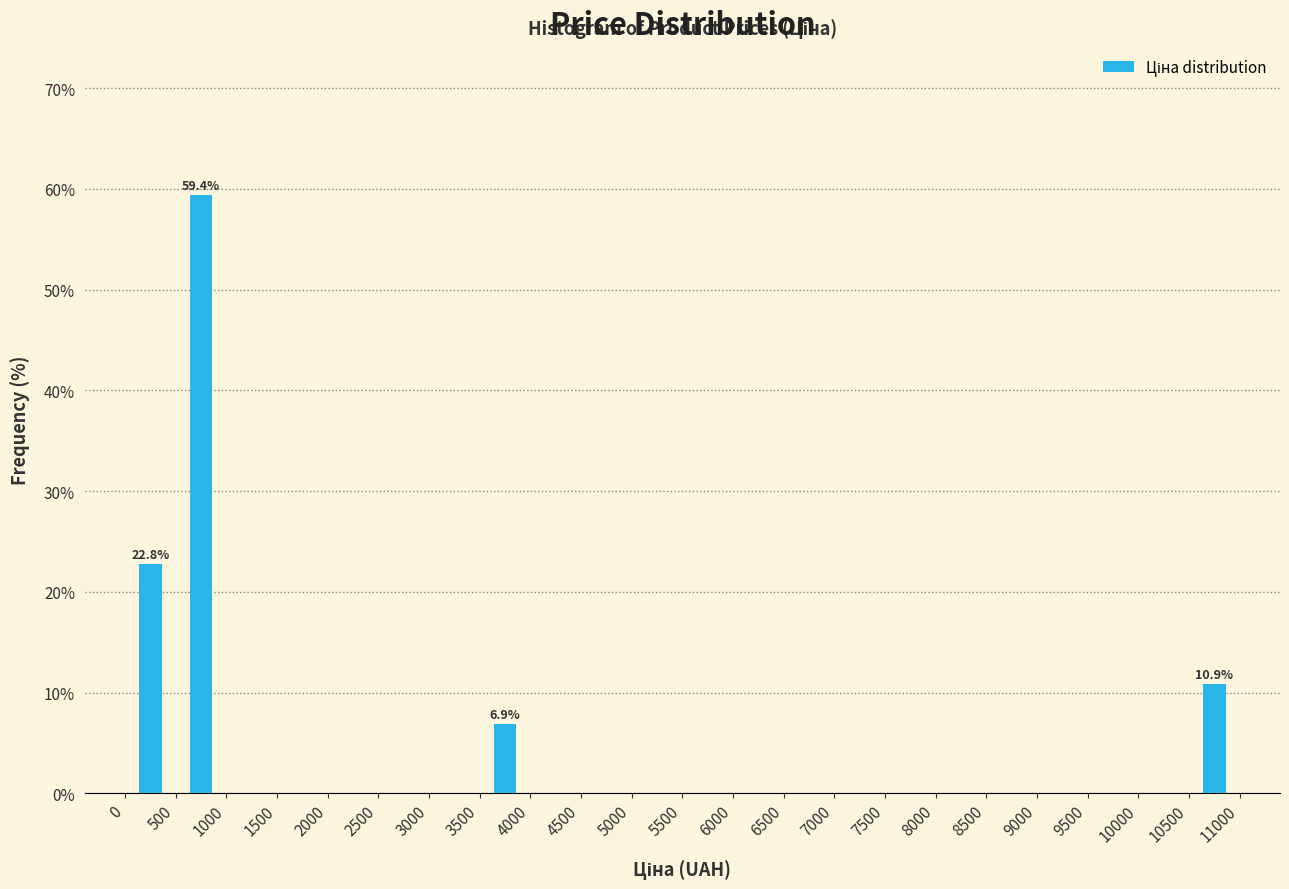

Which range on the x-axis has the tallest bar?

500 to 1000